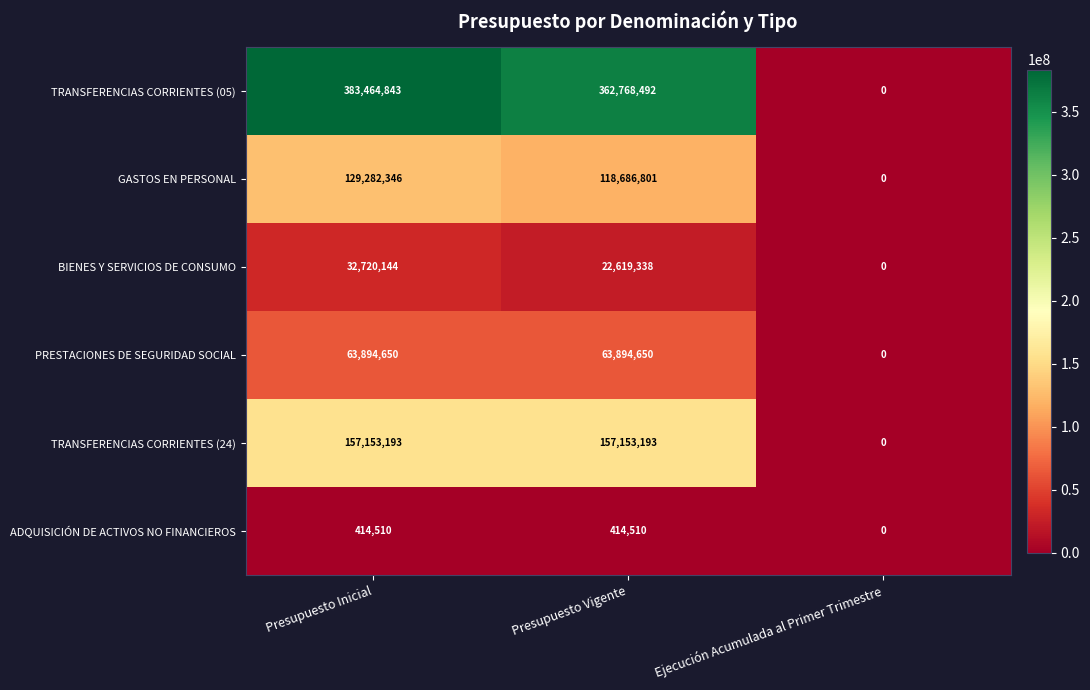

Where is BIENES Y SERVICIOS DE CONSUMO nearest to the value 16360072?

Presupuesto Vigente